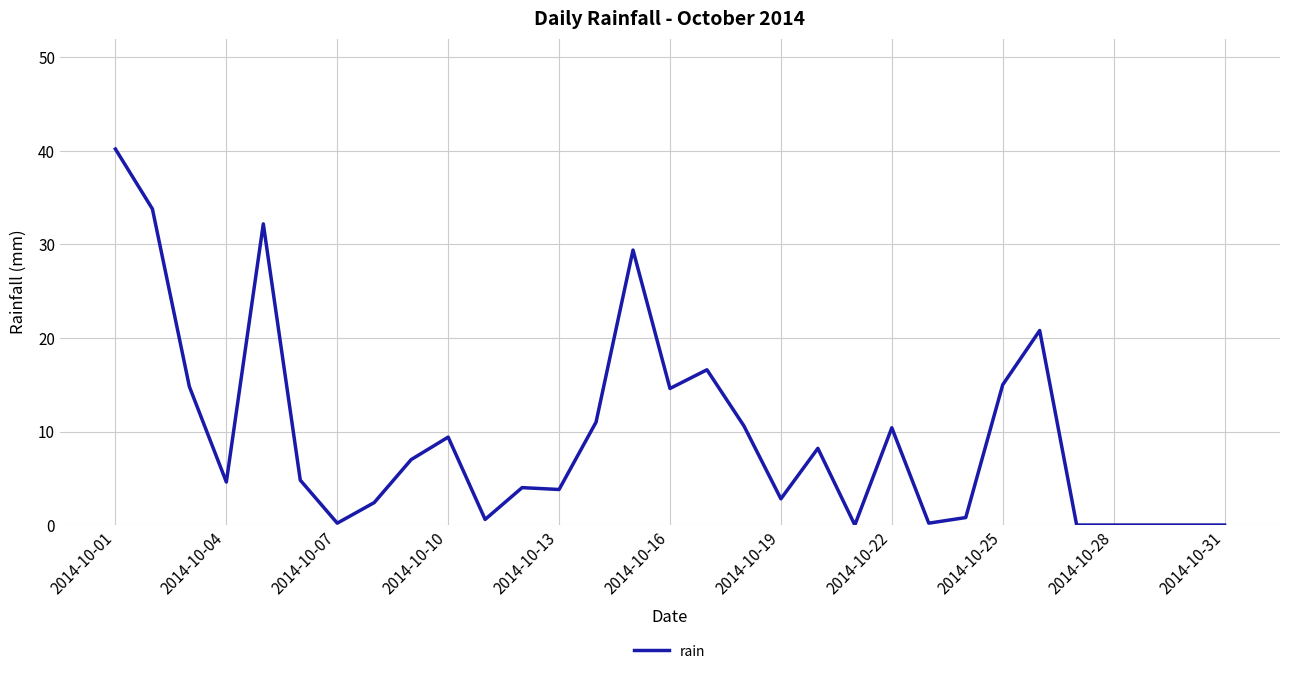

What is the average value?

9.6